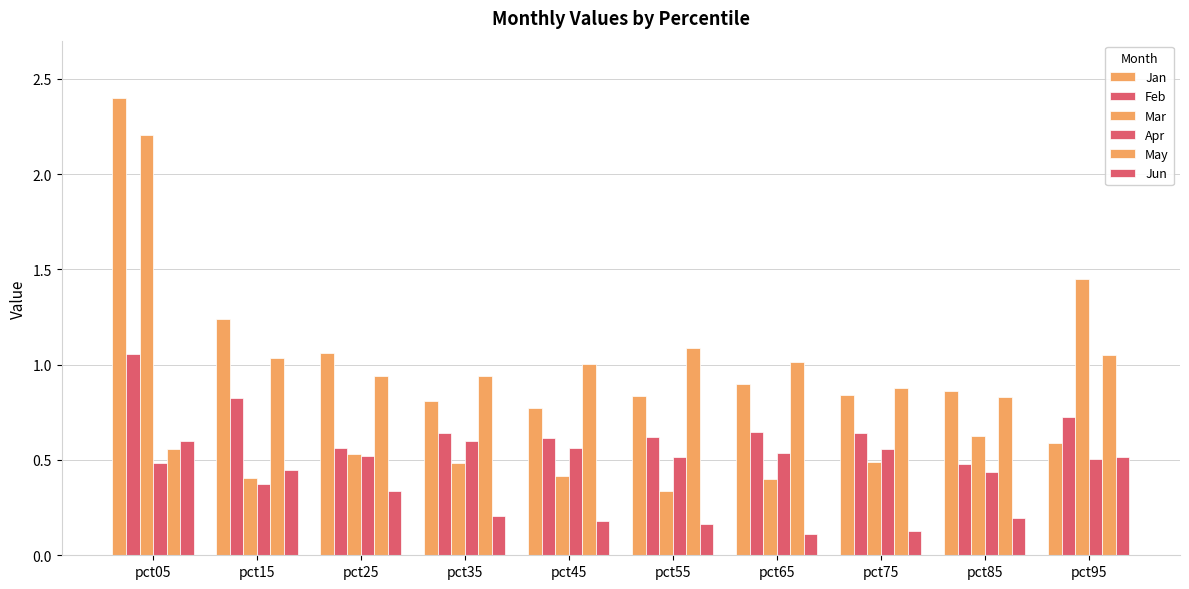

Which category has the highest value across all series?

pct05